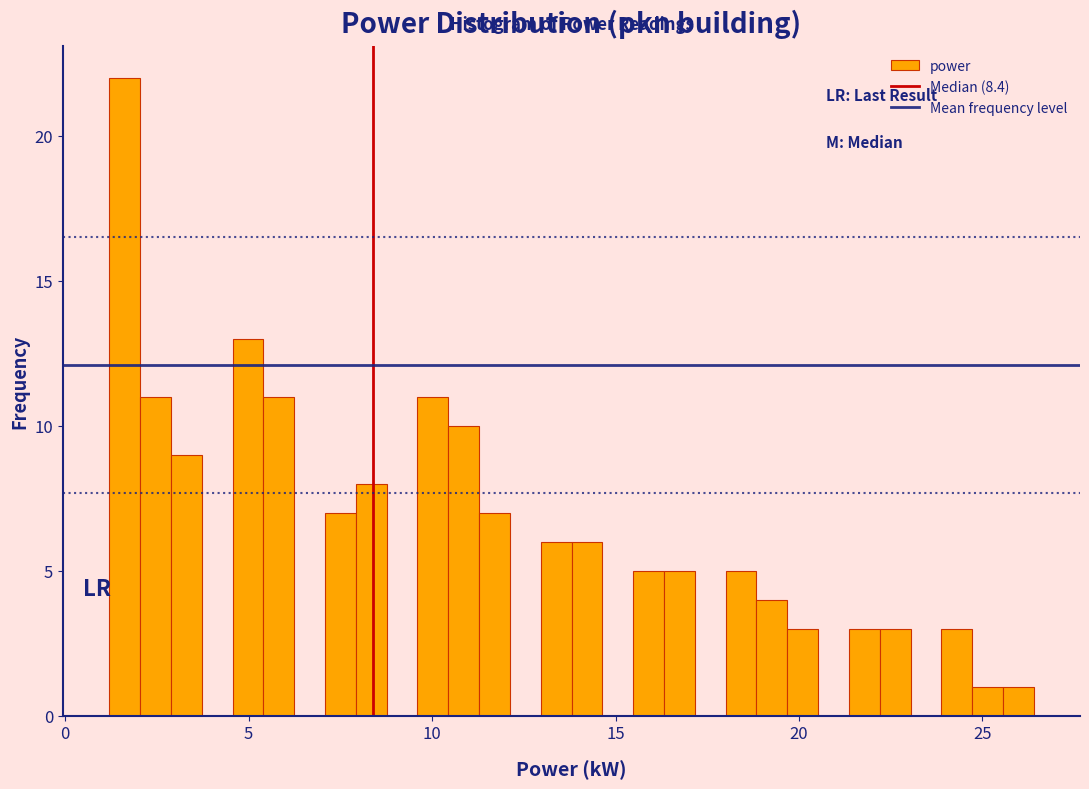

Around what value on the x-axis is the tallest bar? Give the approximate position of its centre, as read against the axis.

1.5